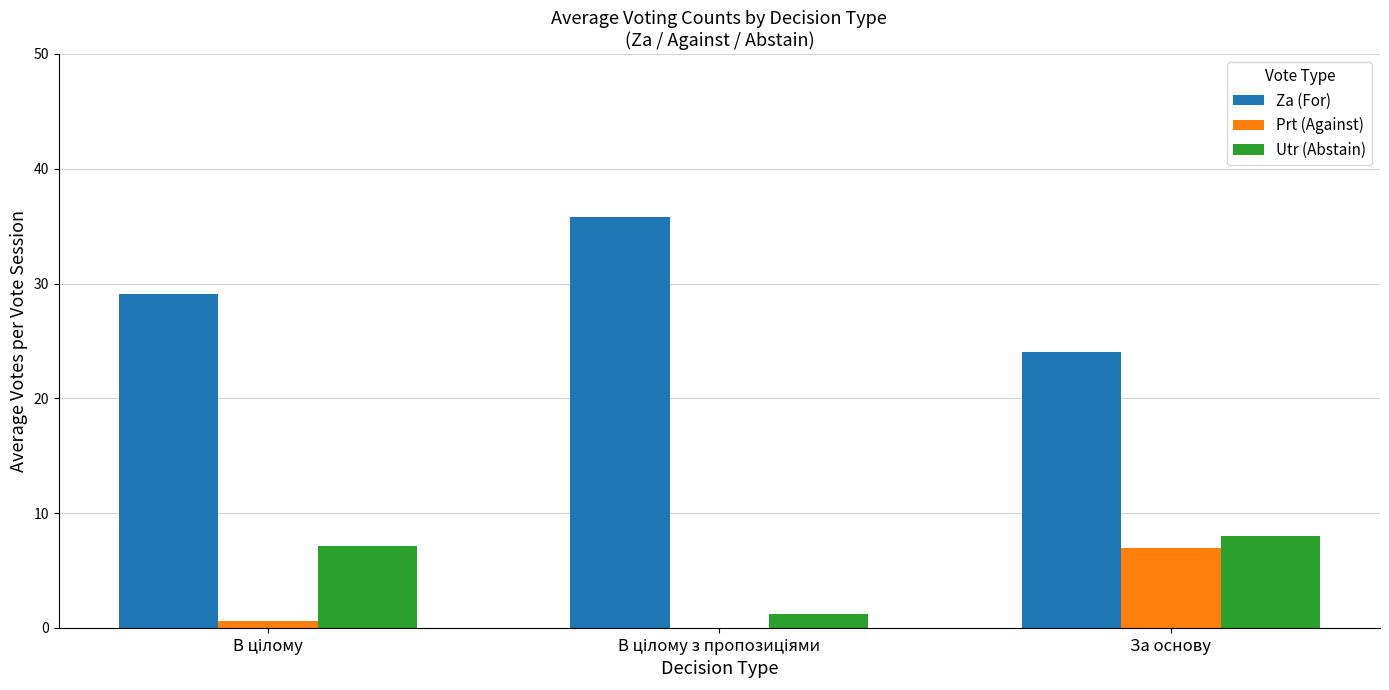

How many series are shown in this chart?

3